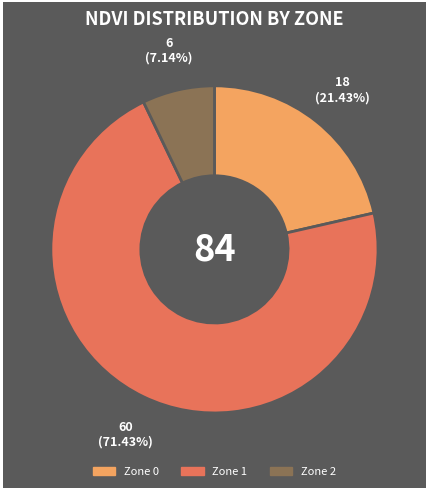

Which has a higher value, Zone 0 or Zone 1?

Zone 1